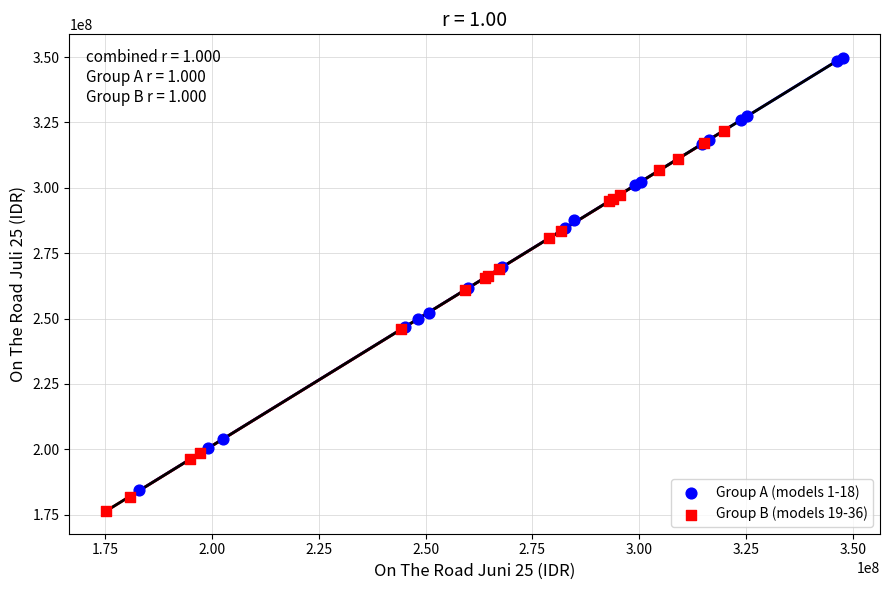

What are all the series names shown in the legend?

Group A (models 1-18), Group B (models 19-36)